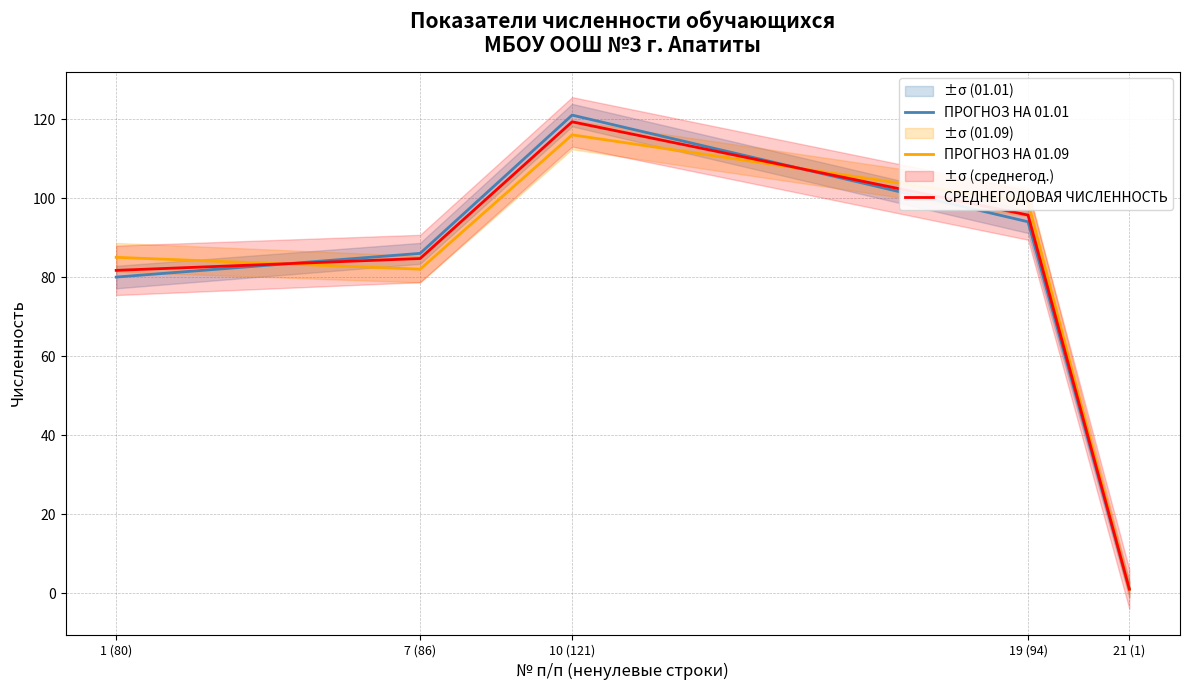

List the series in order of their overall mean, highest first.

ПРОГНОЗ НА 01.09, СРЕДНЕГОДОВАЯ ЧИСЛЕННОСТЬ, ПРОГНОЗ НА 01.01